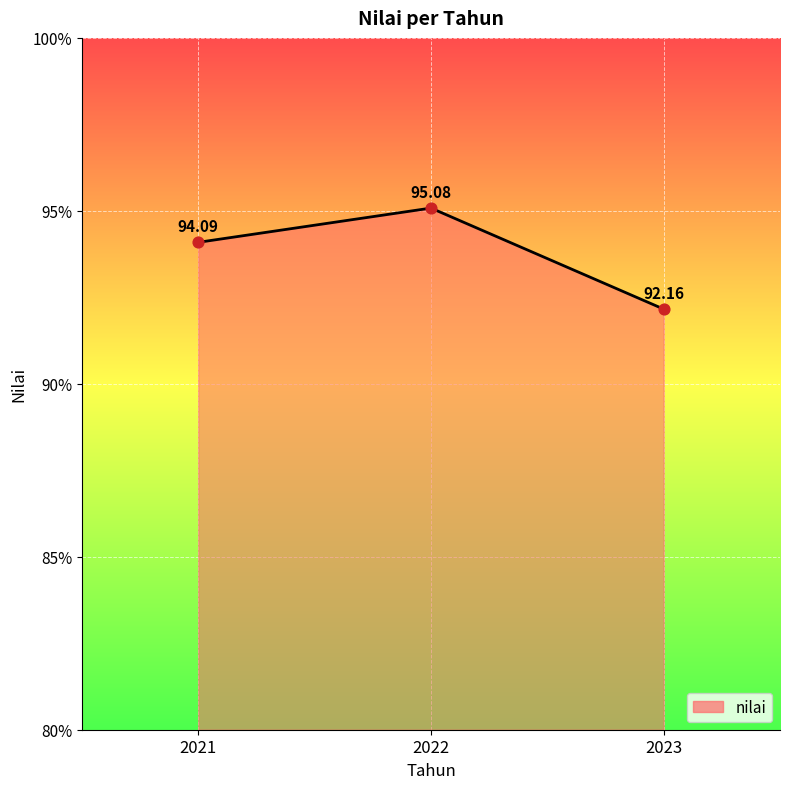

What is the ratio of the value at 2021 to the value at 2023?

1.0